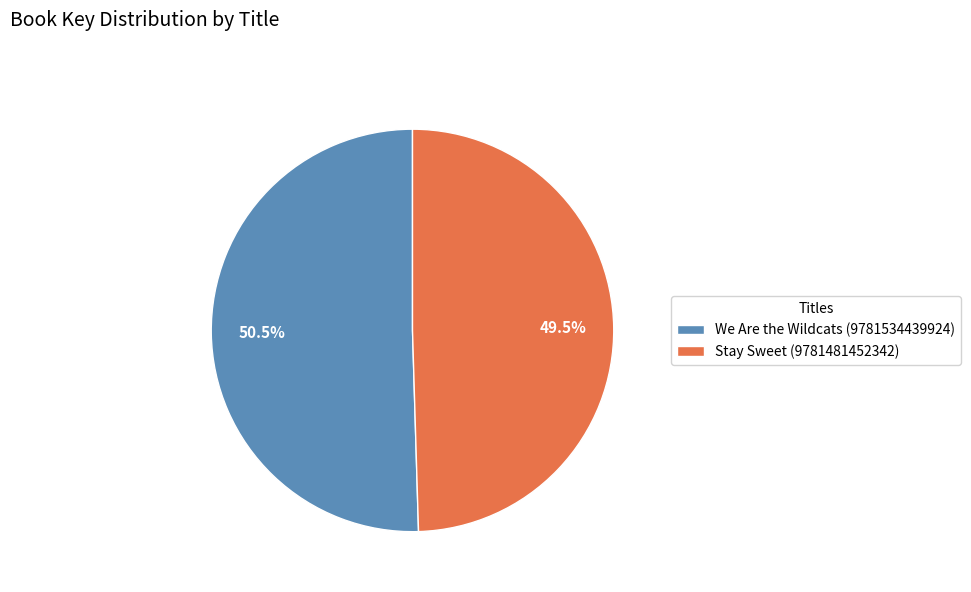

Is it true that We Are the Wildcats (9781534439924) is 60% of the pie?

False